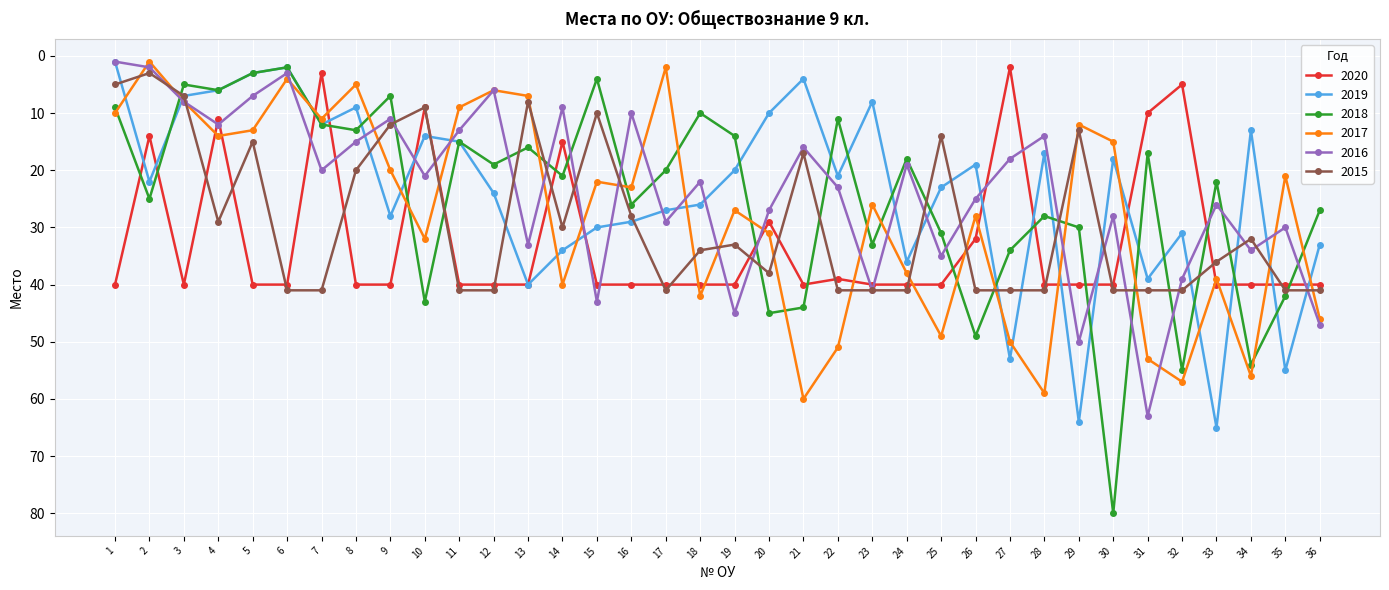

Reading right to left, extract all data points from this chart.

2020: 40	40	40	40	5	10	40	40	40	2	32	40	40	40	39	40	29	40	40	40	40	40	15	40	40	40	9	40	40	3	40	40	11	40	14	40
2019: 33	55	13	65	31	39	18	64	17	53	19	23	36	8	21	4	10	20	26	27	29	30	34	40	24	15	14	28	9	12	2	3	6	7	22	1
2018: 27	42	54	22	55	17	80	30	28	34	49	31	18	33	11	44	45	14	10	20	26	4	21	16	19	15	43	7	13	12	2	3	6	5	25	9
2017: 46	21	56	39	57	53	15	12	59	50	28	49	38	26	51	60	31	27	42	2	23	22	40	7	6	9	32	20	5	11	4	13	14	8	1	10
2016: 47	30	34	26	39	63	28	50	14	18	25	35	19	41	23	16	27	45	22	29	10	43	9	33	6	13	21	11	15	20	3	7	12	8	2	1
2015: 41	41	32	36	41	41	41	13	41	41	41	14	41	41	41	17	38	33	34	41	28	10	30	8	41	41	9	12	20	41	41	15	29	7	3	5